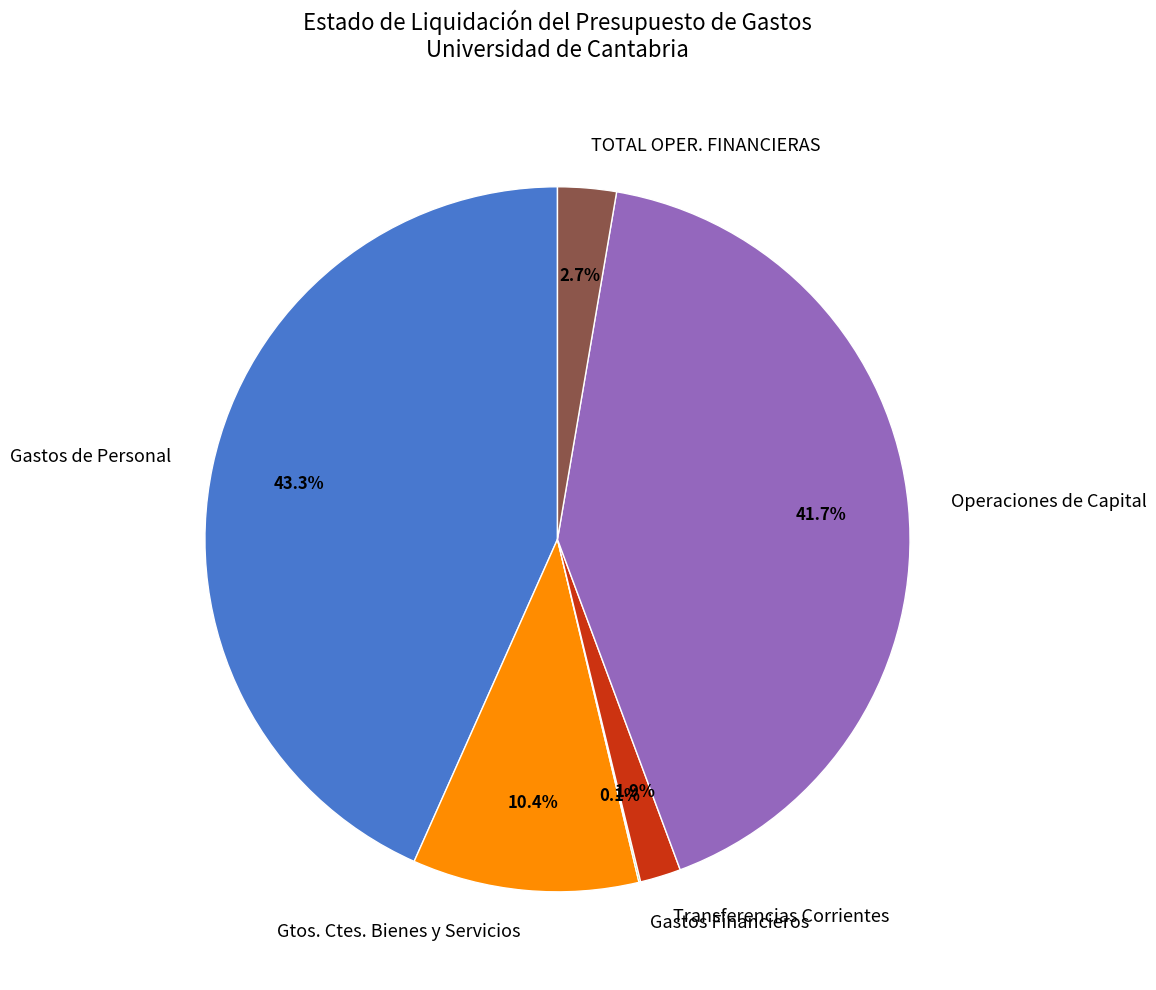

What percentage do Gtos. Ctes. Bienes y Servicios and Operaciones de Capital together represent?

52.0%